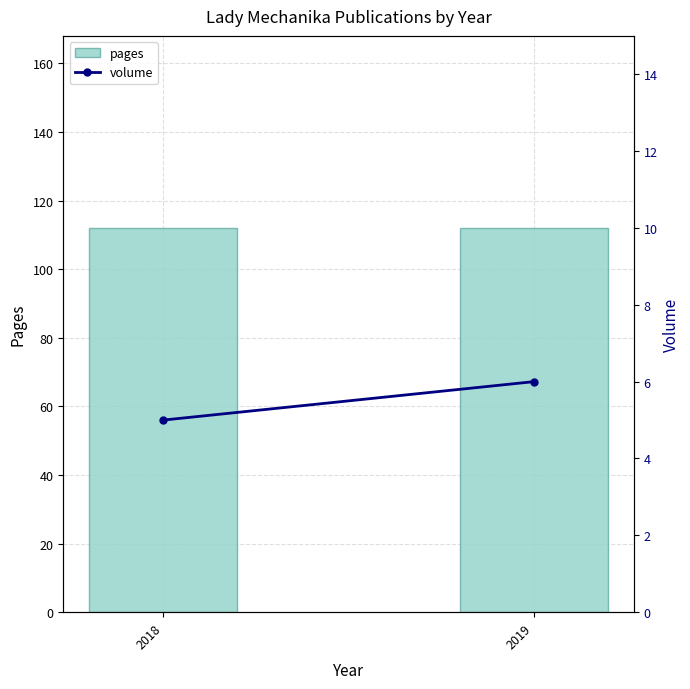

What is the sum of all pages values?

224